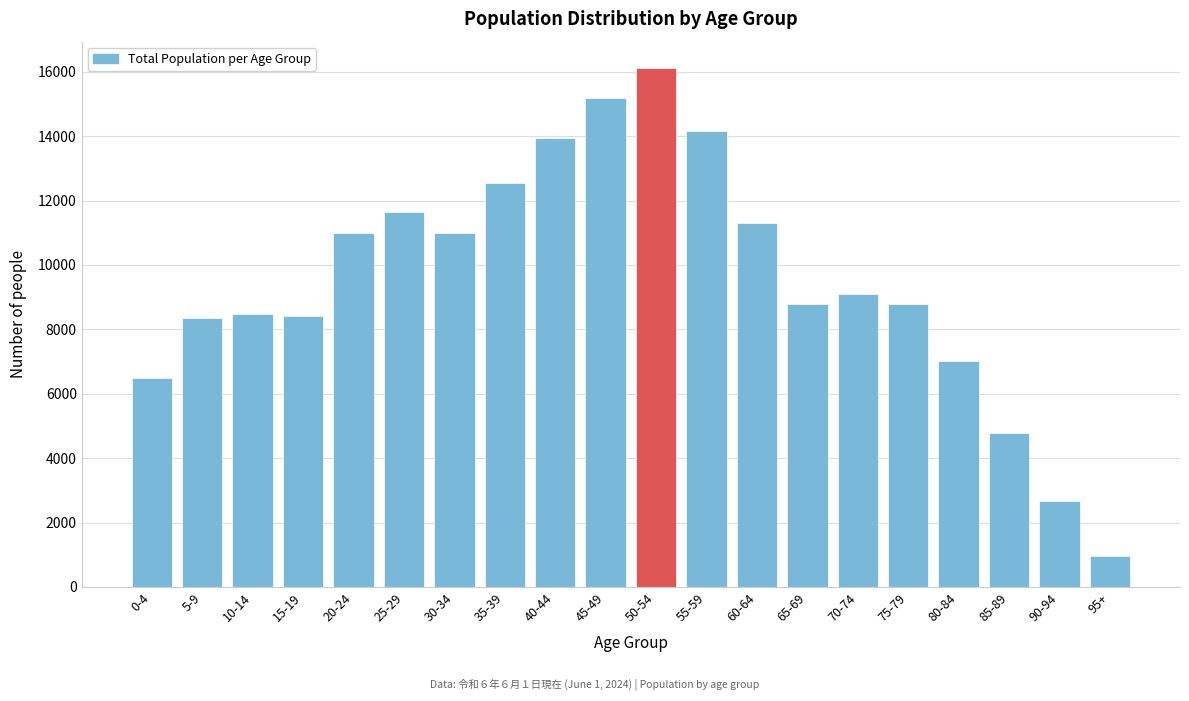

What is the label of the 14th bar from the right?

30-34